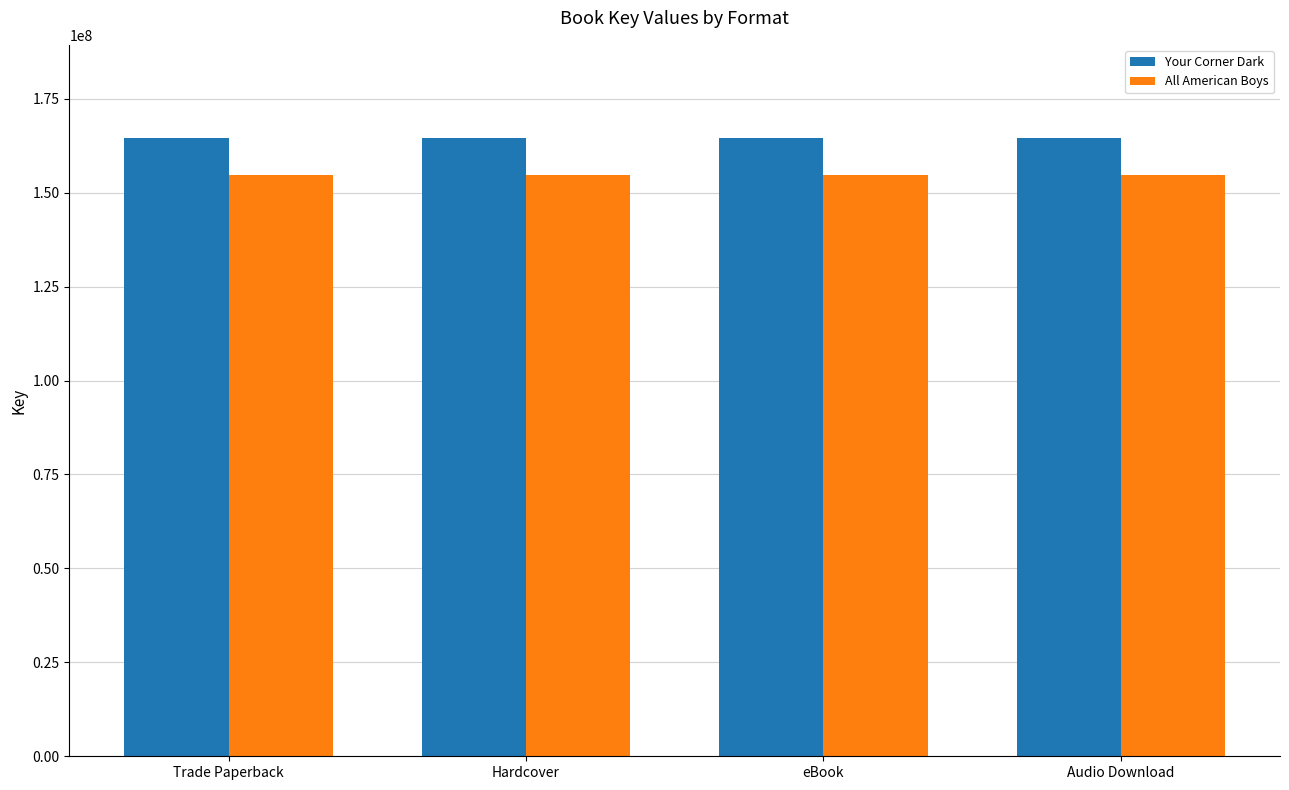

What is the value of the All American Boys bar at the 3rd from the left?

154558184